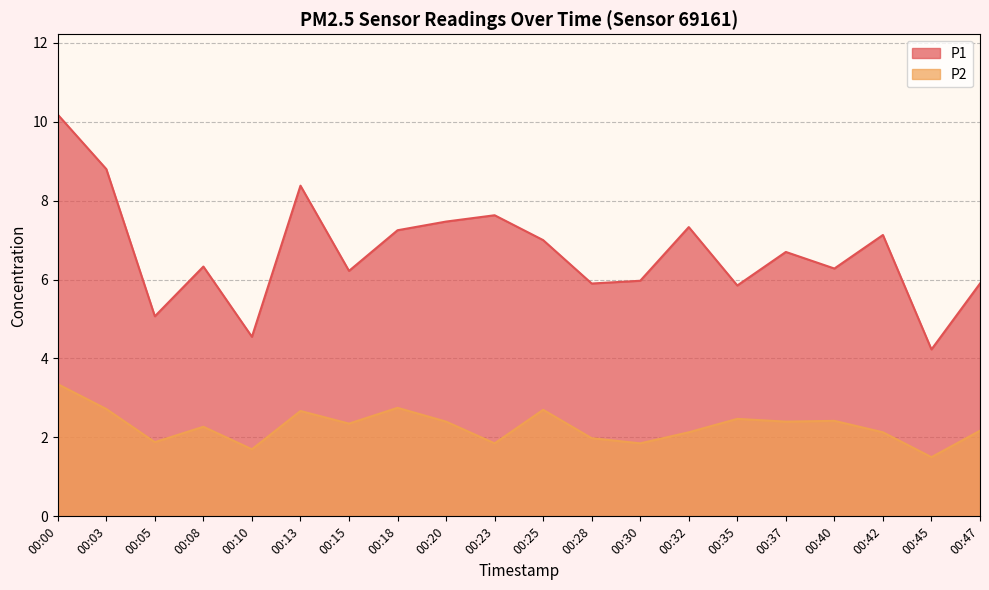

Where is the first local minimum for P2?

00:05